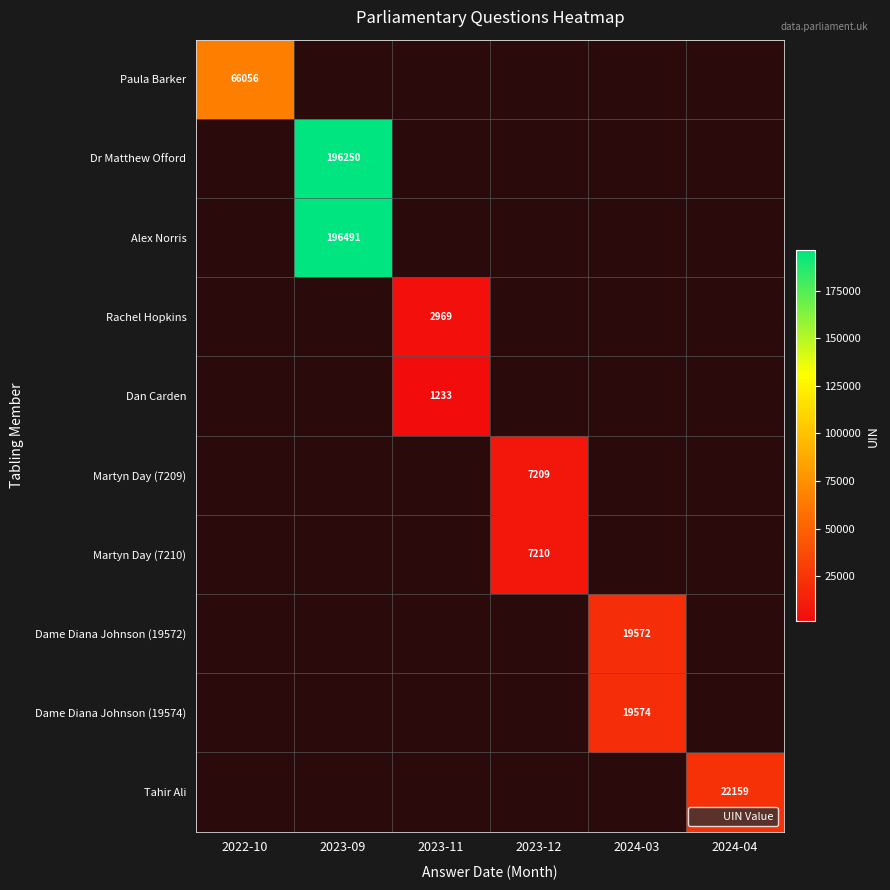

What is the greatest value displayed?

196491.0